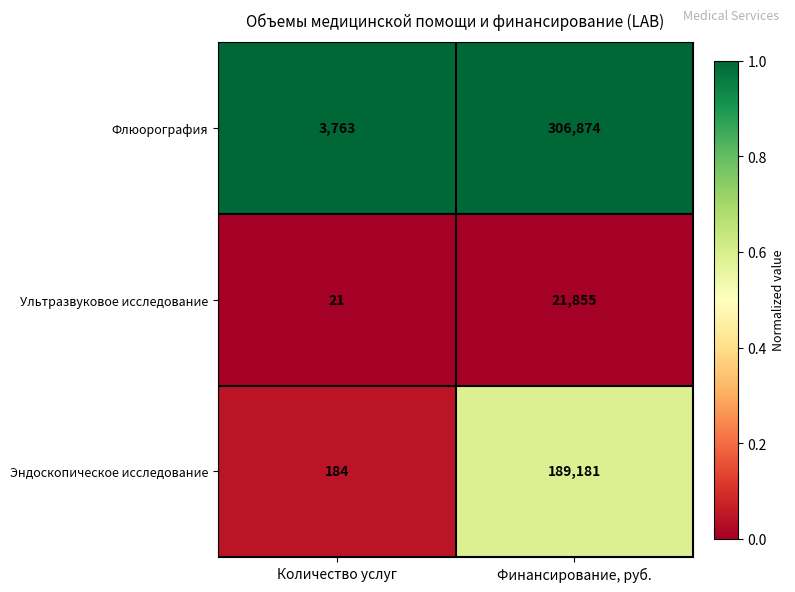

The value of Ультразвуковое исследование at Количество услуг is 21. True or false?

True